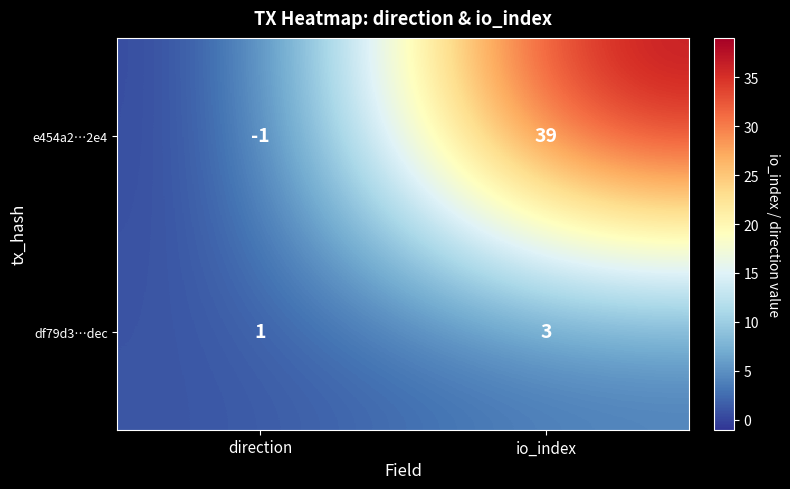

How many values in e454a2…2e4 are above zero?

1